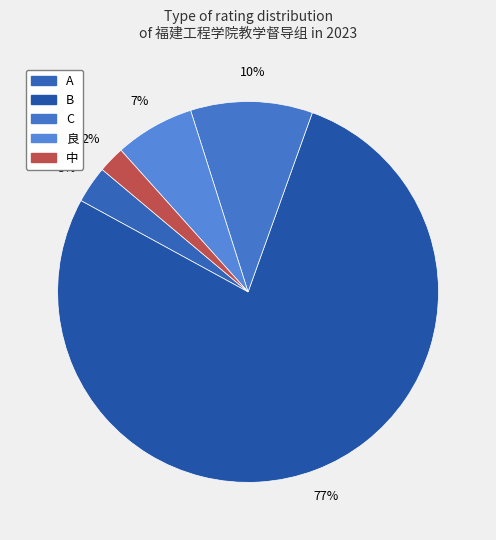

To the nearest percent, what percentage of the pie is 中?

2%